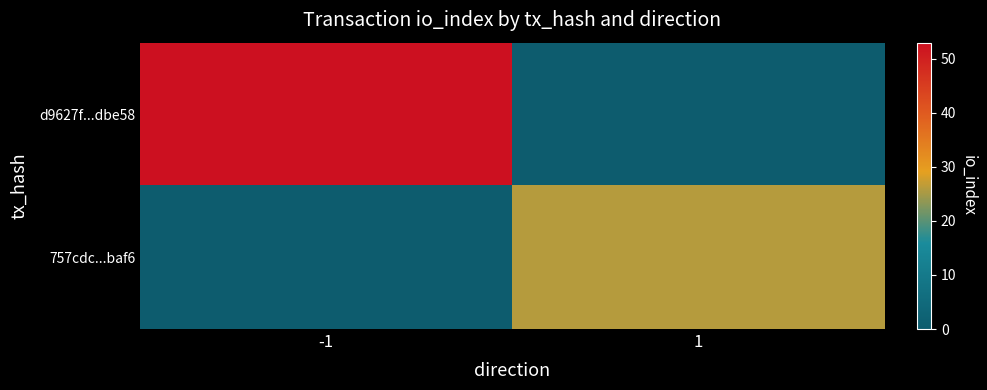

At which category is the sum across all series the highest?

-1